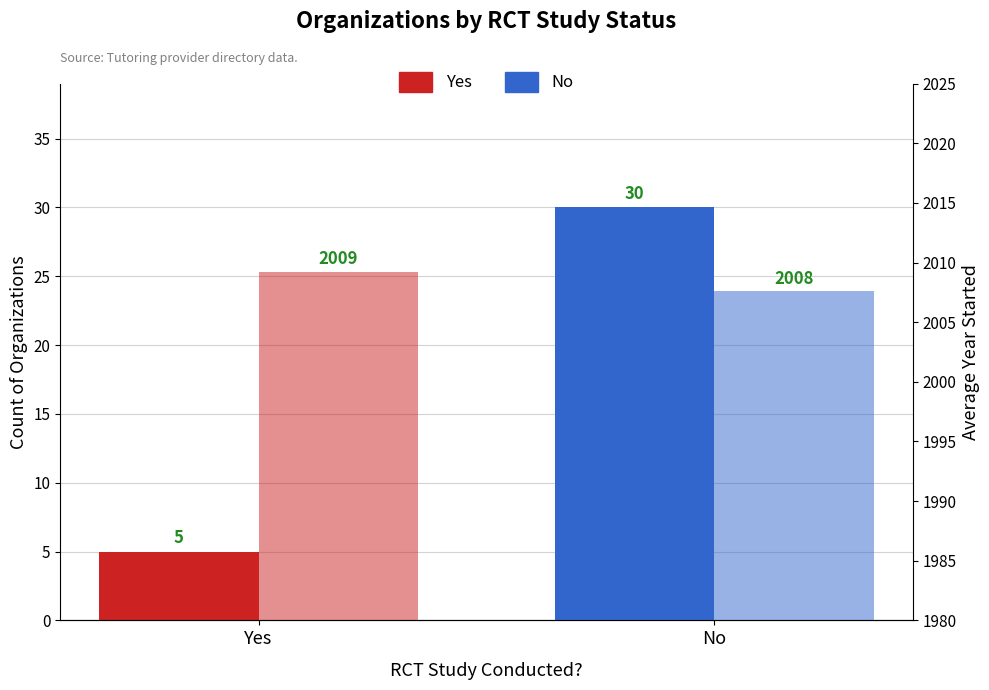

What is the value of the Count of Organizations bar at the 1st from the left?

5.0